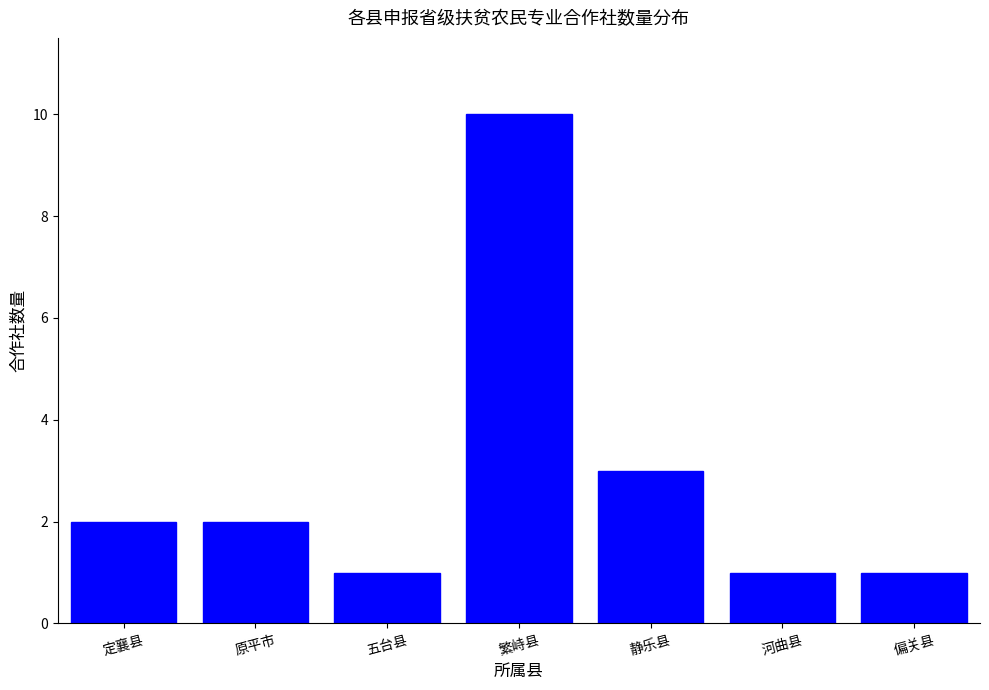

Reading left to right, list all the values displayed in this chart.

2	2	1	10	3	1	1